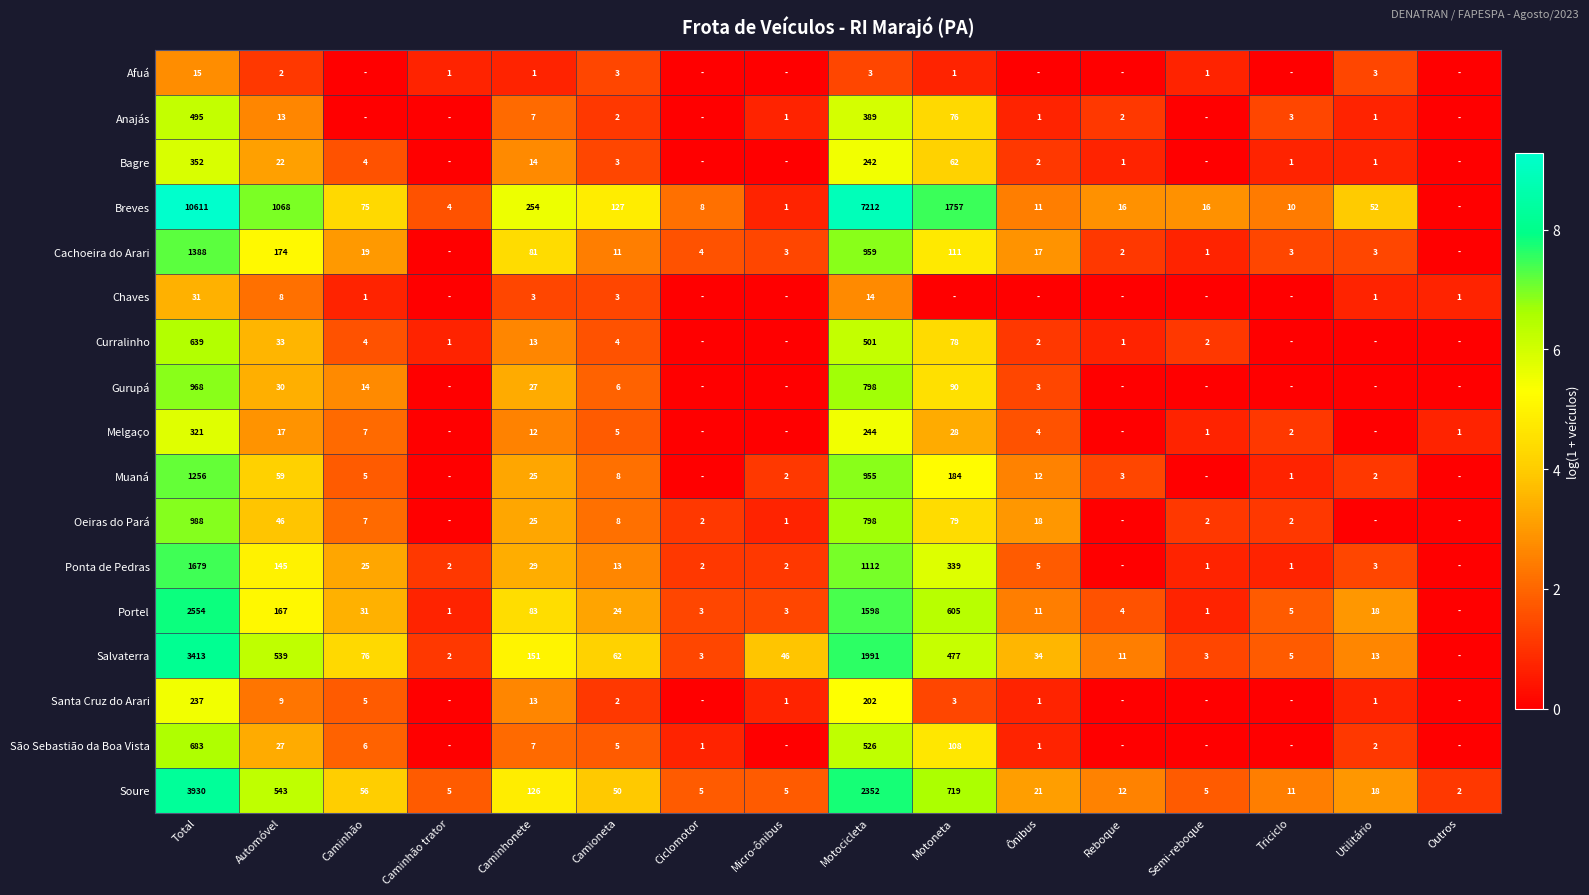

At which category is the sum across all series the highest?

Total